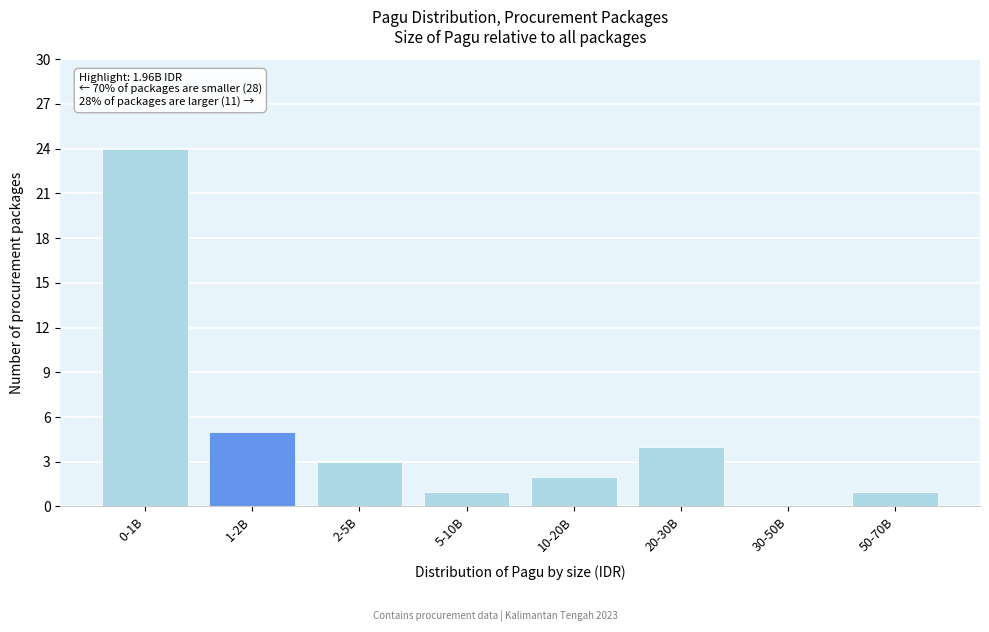

Reading left to right, transcribe all the data shown in this chart.

0-1B=24	1-2B=5	2-5B=3	5-10B=1	10-20B=2	20-30B=4	30-50B=0	50-70B=1